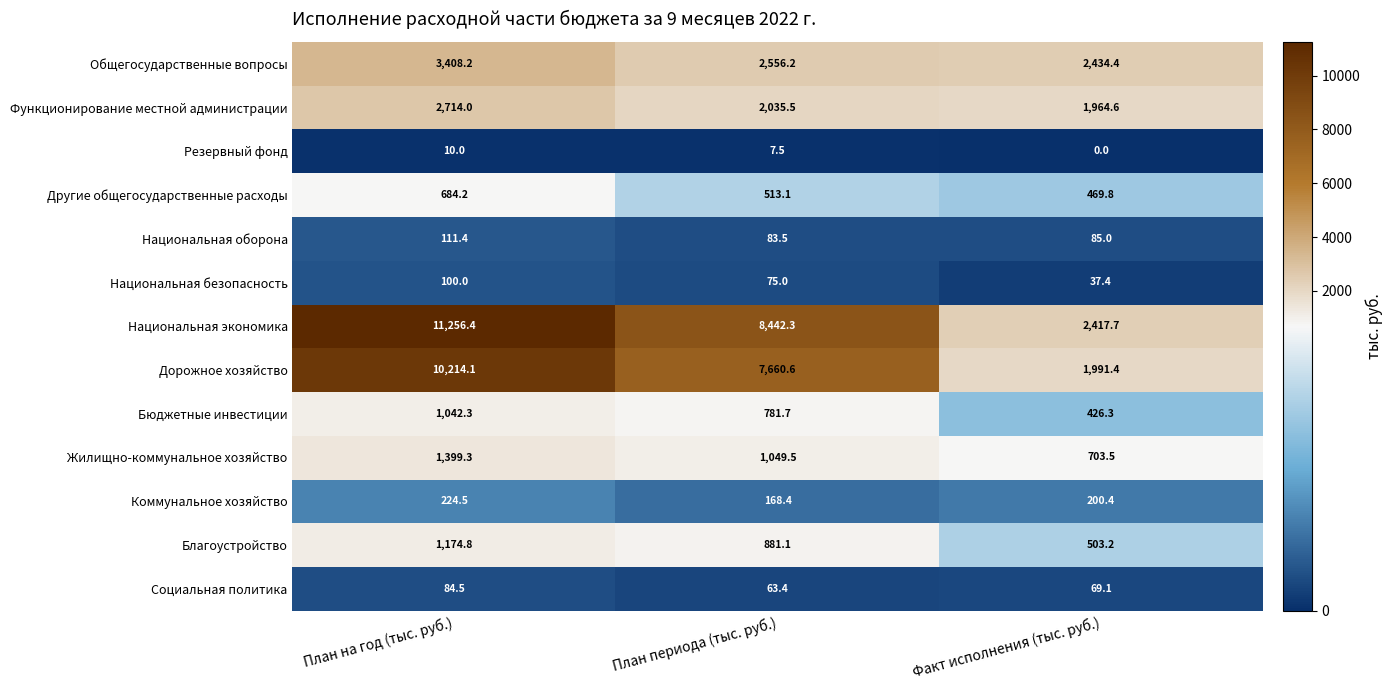

List the series in order of their peak value, lowest first.

Резервный фонд, Социальная политика, Национальная безопасность, Национальная оборона, Коммунальное хозяйство, Другие общегосударственные расходы, Бюджетные инвестиции, Благоустройство, Жилищно-коммунальное хозяйство, Функционирование местной администрации, Общегосударственные вопросы, Дорожное хозяйство, Национальная экономика